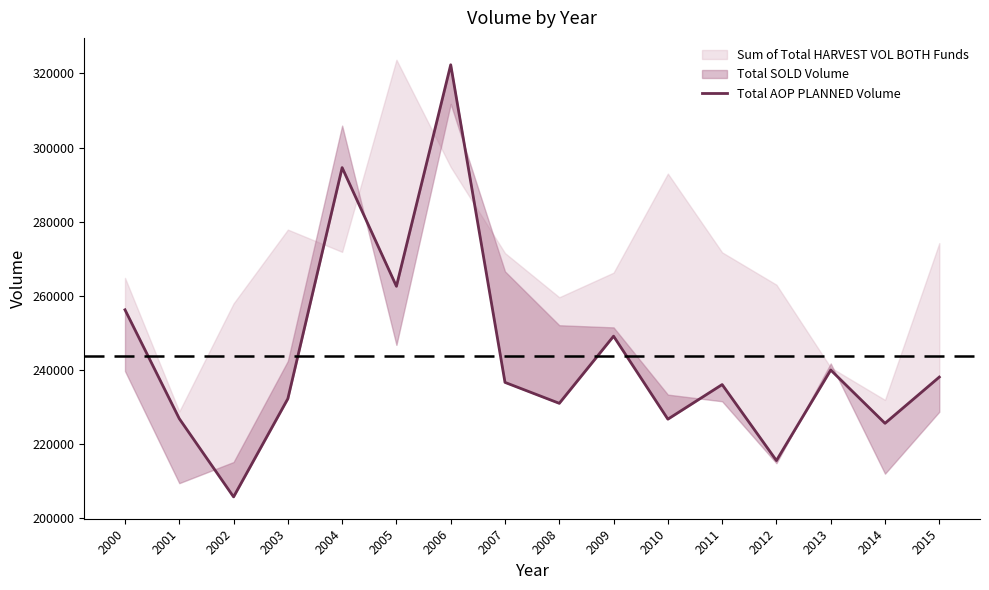

Which has a higher value, 2007 or 2015?

2015